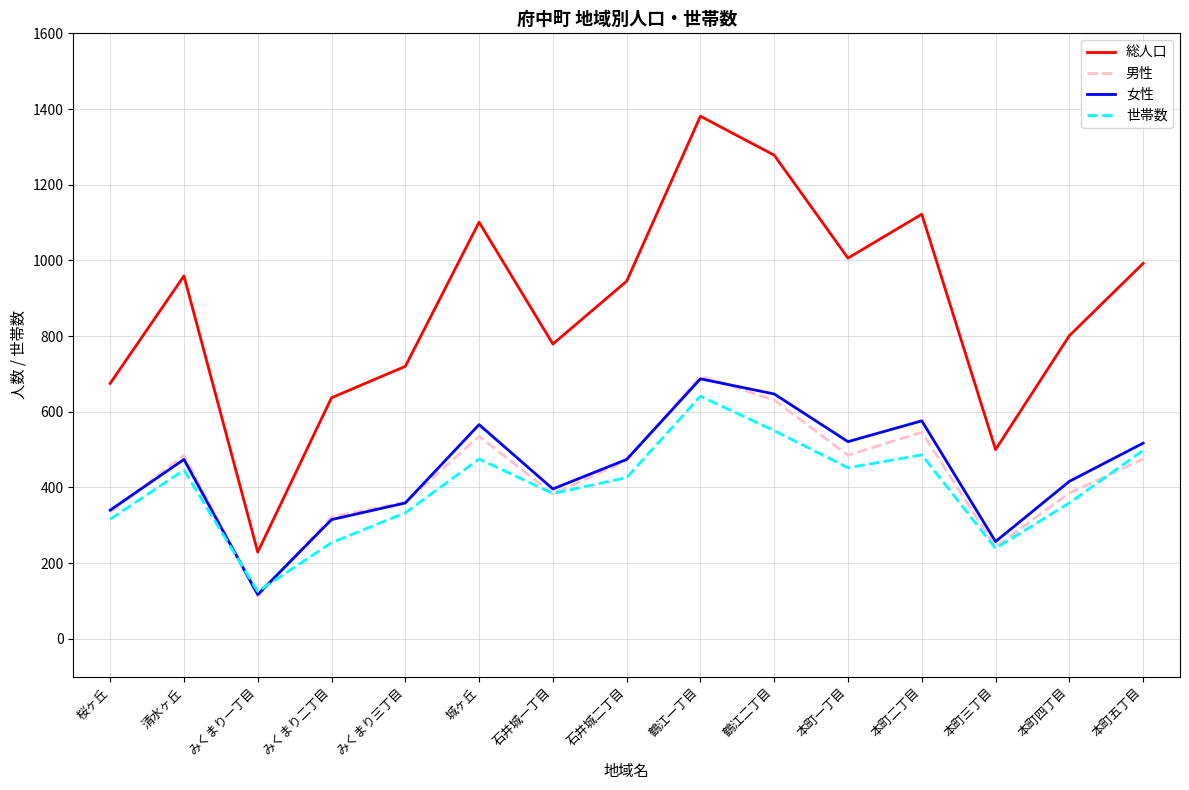

What position from the left is みくまり一丁目?

3